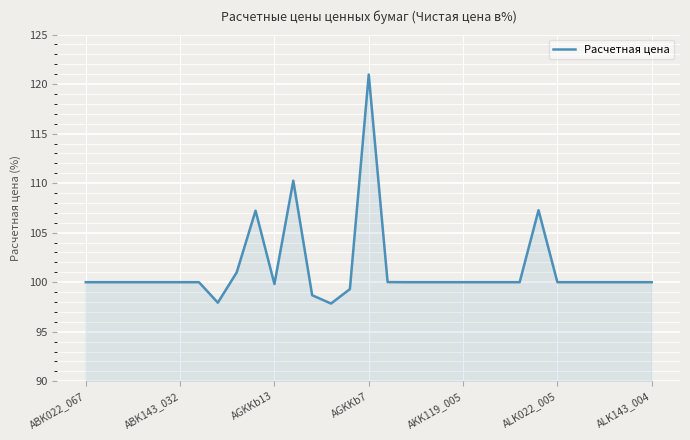

True or false: there are more than 0 points higher than both neighbors.

True